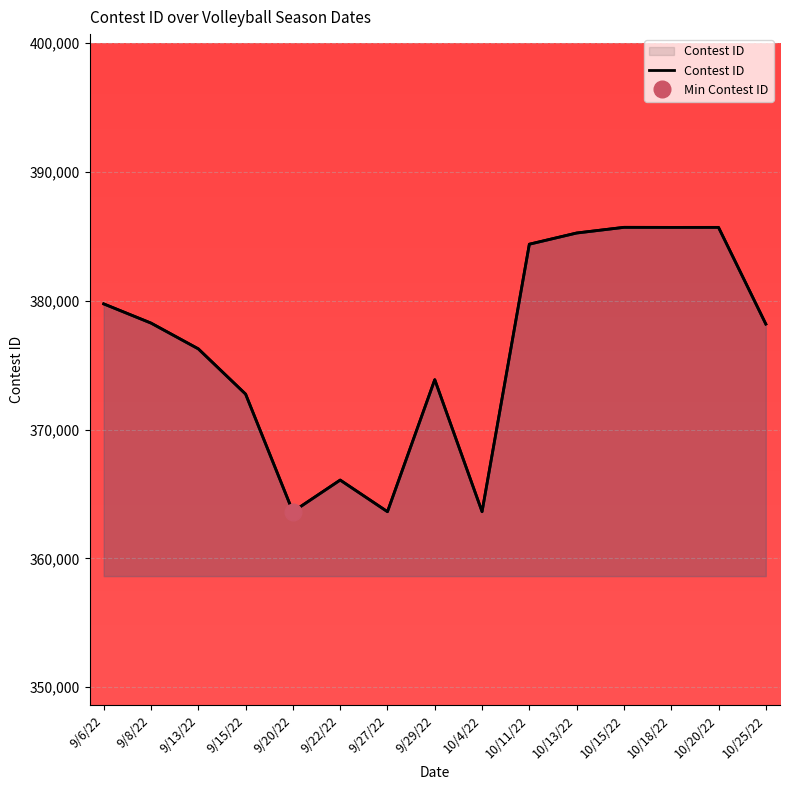

Which category has the highest value across all series?

10/15/22